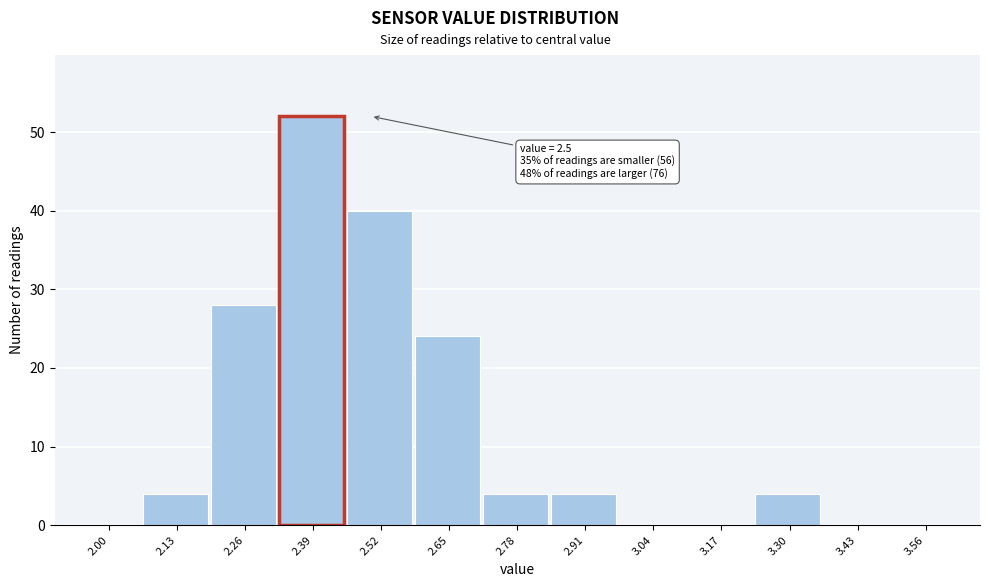

Reading left to right, transcribe all the data shown in this chart.

2.00=0	2.13=4	2.26=28	2.39=52	2.52=40	2.65=24	2.78=4	2.91=4	3.04=0	3.17=0	3.30=4	3.43=0	3.56=0